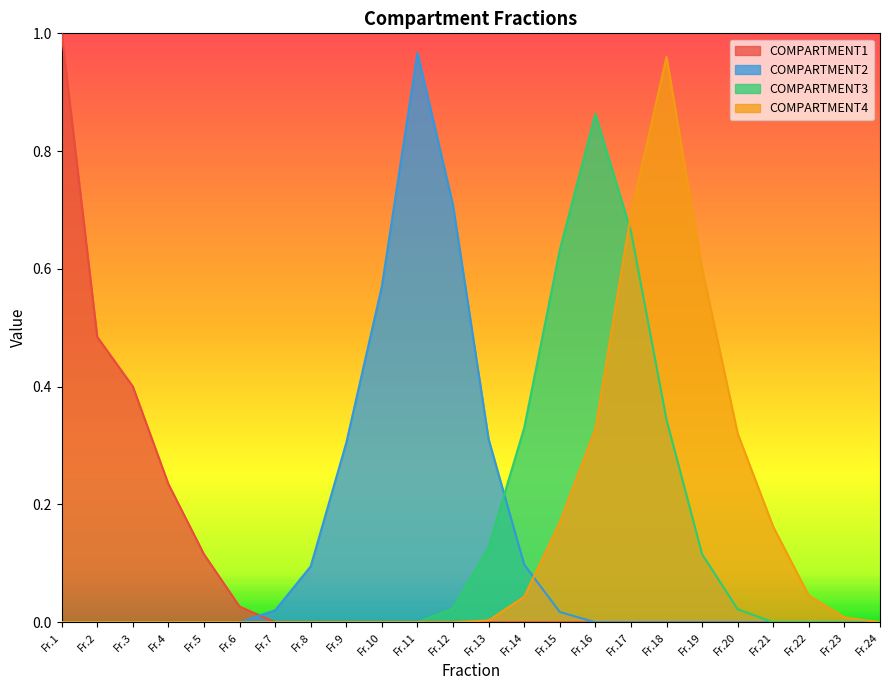

True or false: COMPARTMENT1 and COMPARTMENT4 cross at least once.

False